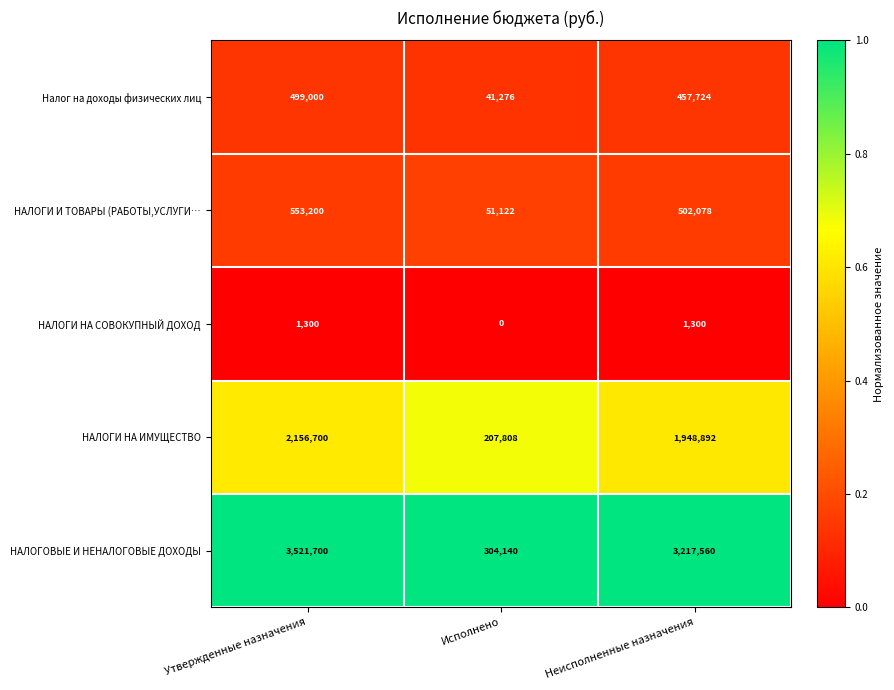

Count the number of data series in this chart.

5